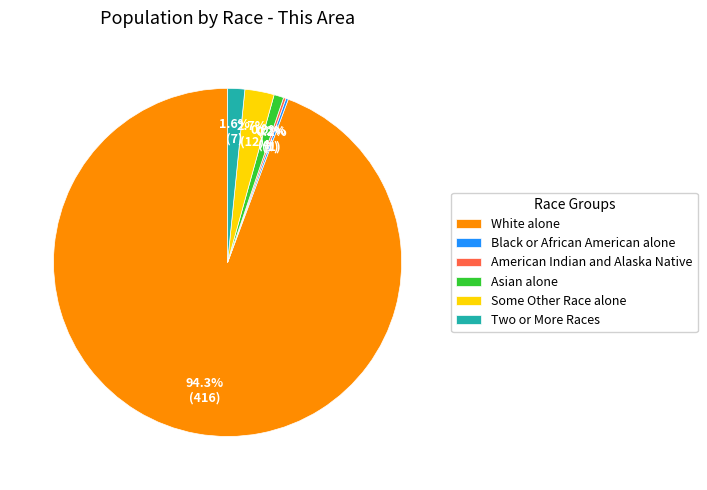

Is the sum of Some Other Race alone and Two or More Races greater than half?

No